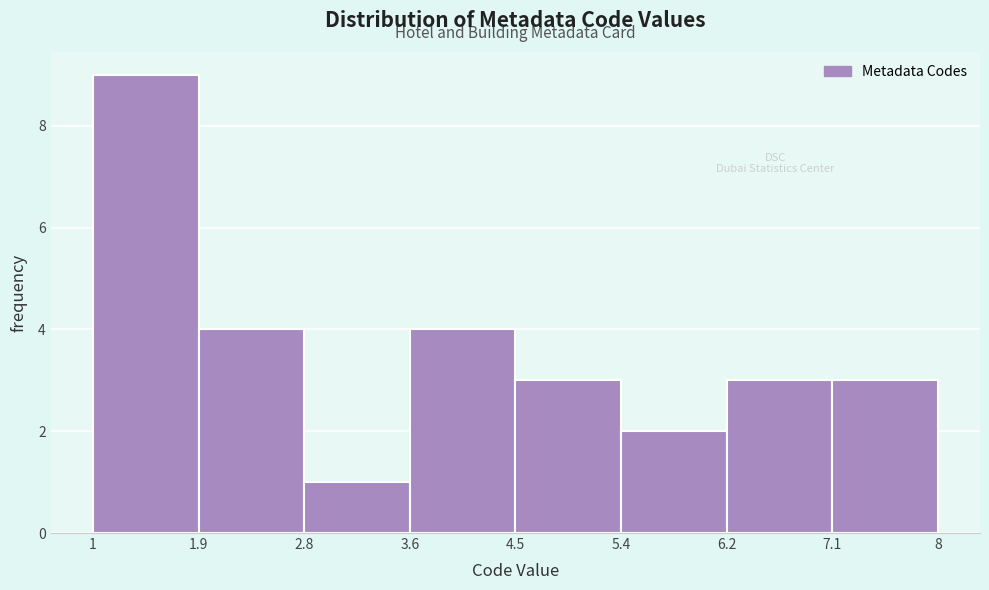

Reading left to right, transcribe this chart: for each bar, give the range it covers on the x-axis and its height. The values are not printed on the chart, so give them approximately, as read against the axis.

1 to 1.9: 9
1.9 to 2.8: 4
2.8 to 3.6: 1
3.6 to 4.5: 4
4.5 to 5.4: 3
5.4 to 6.2: 2
6.2 to 7.1: 3
7.1 to 8: 3